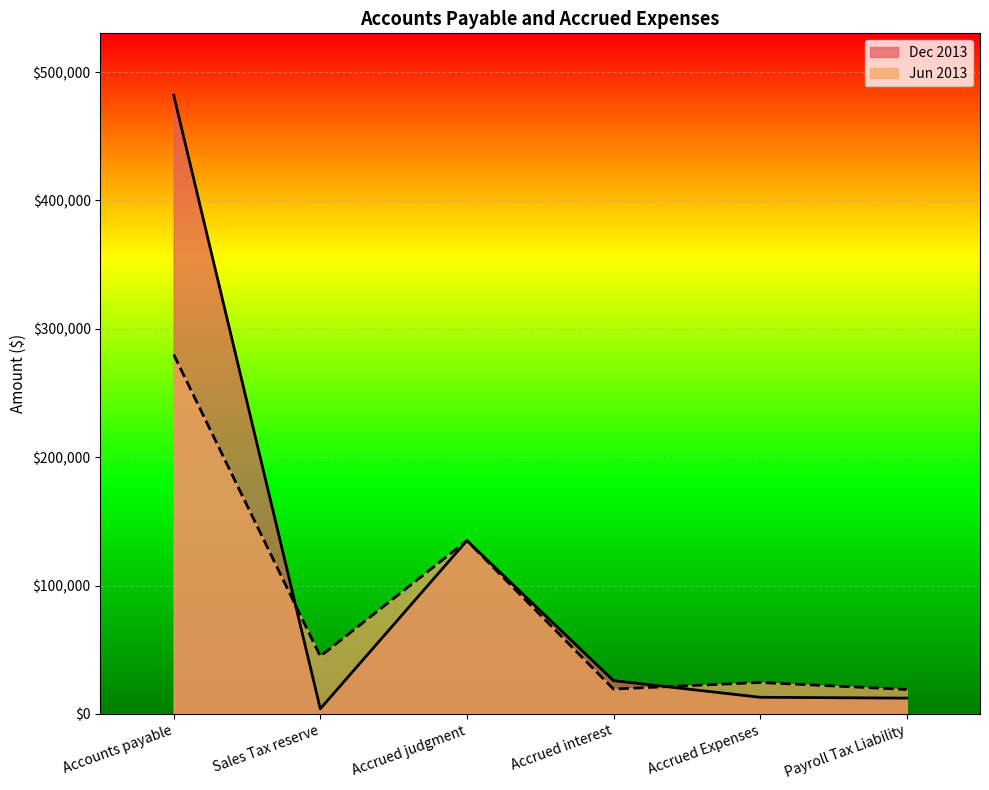

After their last crossing, which series has the higher values: Jun 2013 or Dec 2013?

Jun 2013